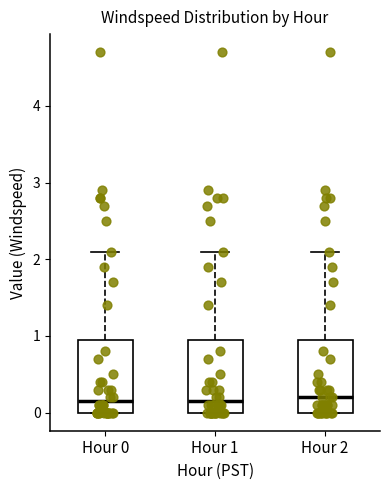

Reading left to right, transcribe this box plot: for each box, give where its median line is, the range the box spans, and where its two whiskers end, as read against the y-axis. The values are not printed on the chart, so give them approximately, as read against the axis.

Hour 0: median 0.2, box 0.0 to 1.0, whiskers 0.0 to 2.1
Hour 1: median 0.2, box 0.0 to 1.0, whiskers 0.0 to 2.1
Hour 2: median 0.2, box 0.0 to 1.0, whiskers 0.0 to 2.1